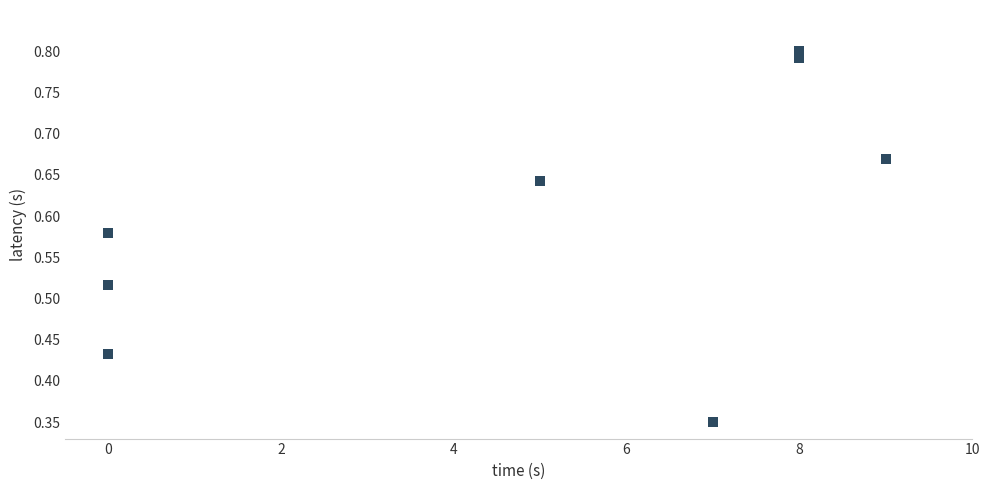

What is the range of X values (max minus min)?

9.0